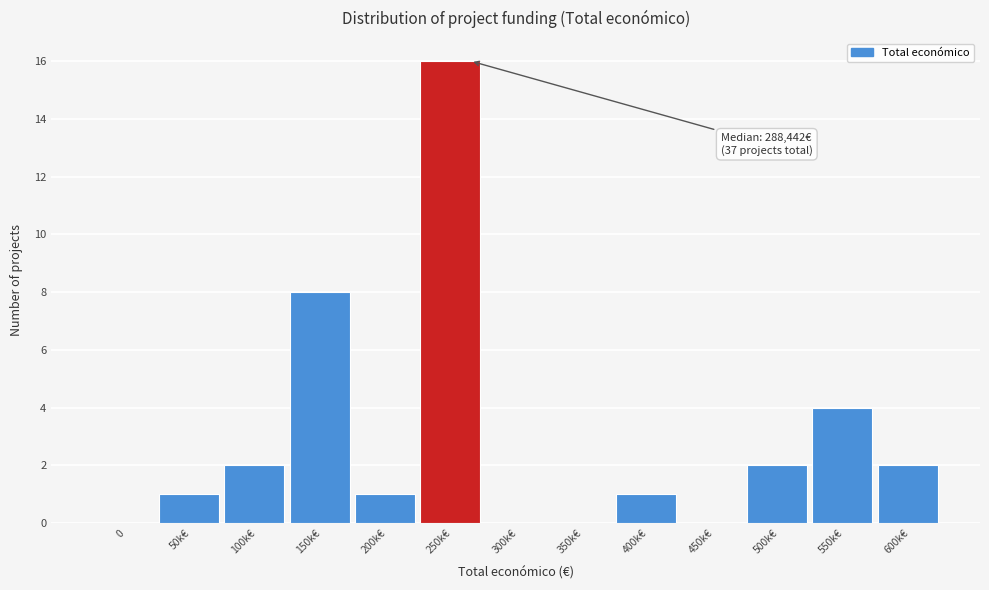

Reading right to left, what are all the values shown in this chart?

600k€=2	550k€=4	500k€=2	450k€=0	400k€=1	350k€=0	300k€=0	250k€=16	200k€=1	150k€=8	100k€=2	50k€=1	0=0